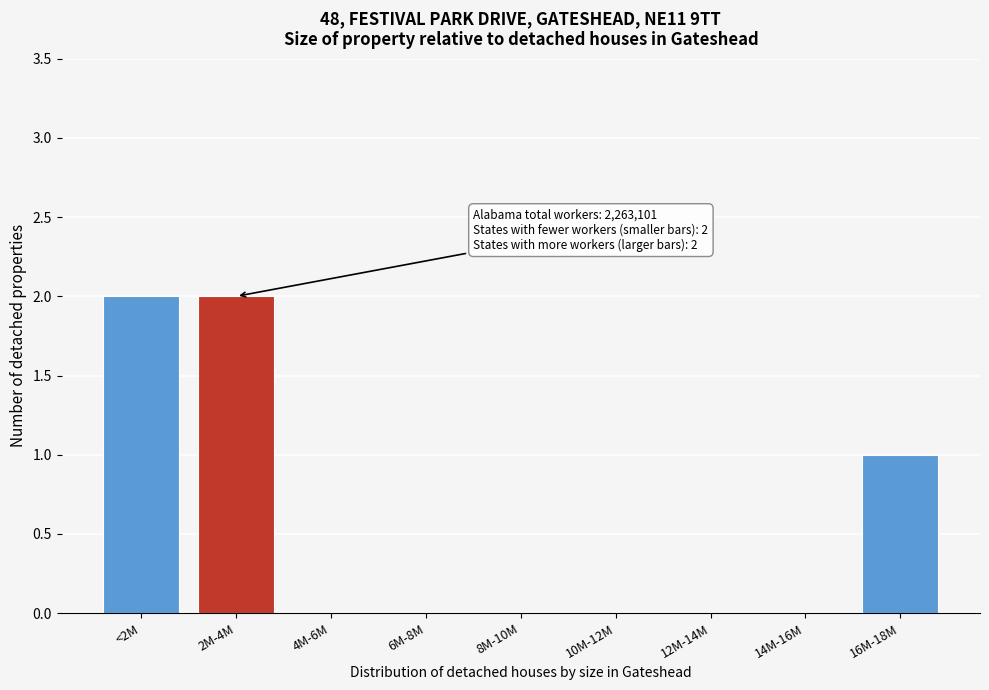

Reading left to right, extract all data points from this chart.

<2M=2	2M-4M=2	4M-6M=0	6M-8M=0	8M-10M=0	10M-12M=0	12M-14M=0	14M-16M=0	16M-18M=1